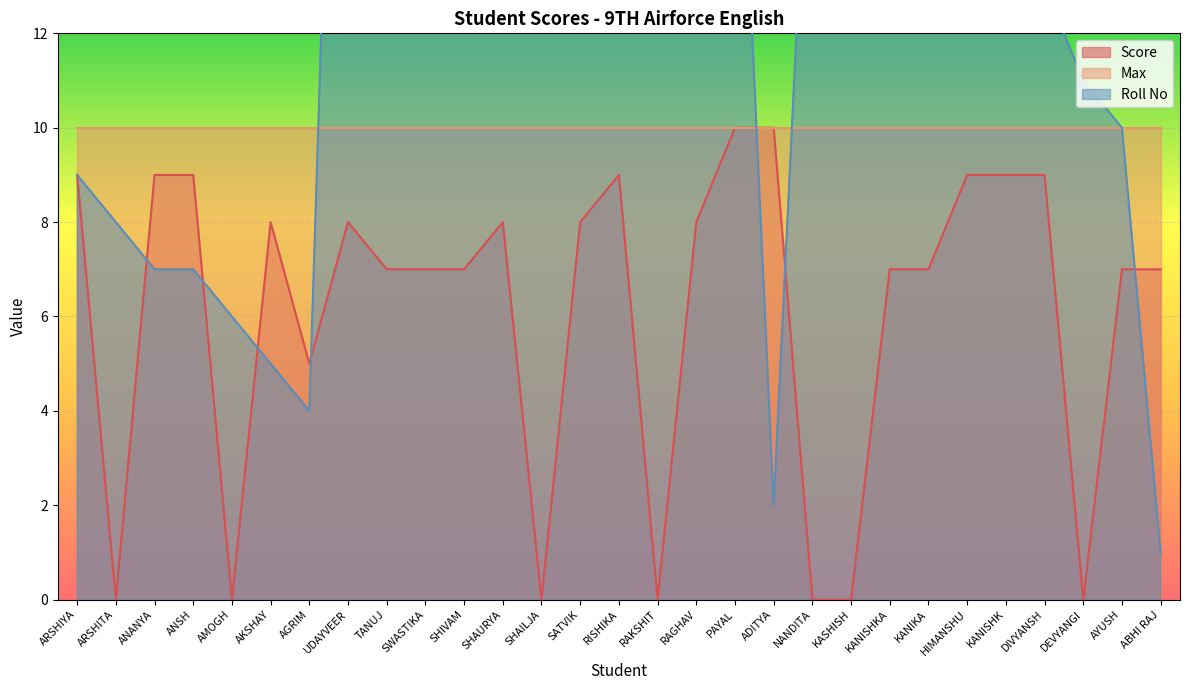

What is the difference between the second highest and second lowest values in the Score series?

10